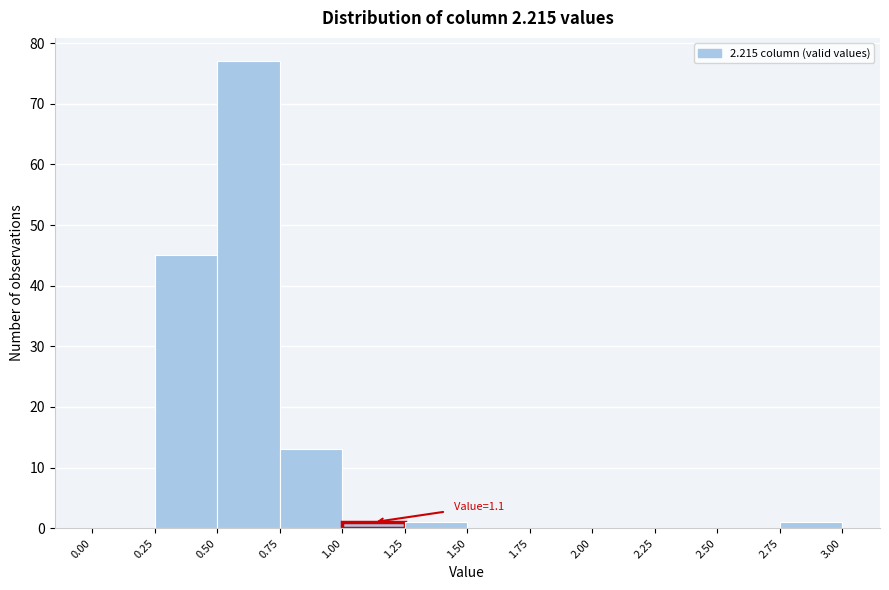

Over which range of the x-axis is the bar tallest?

0.50 to 0.75